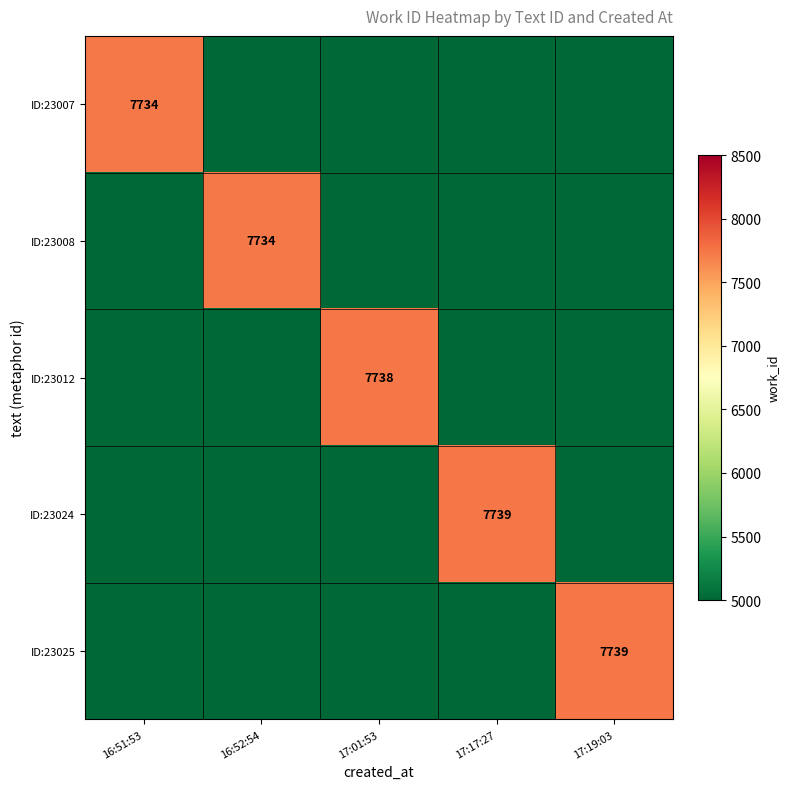

The value of ID:23025 at 17:19:03 is 7739. True or false?

True